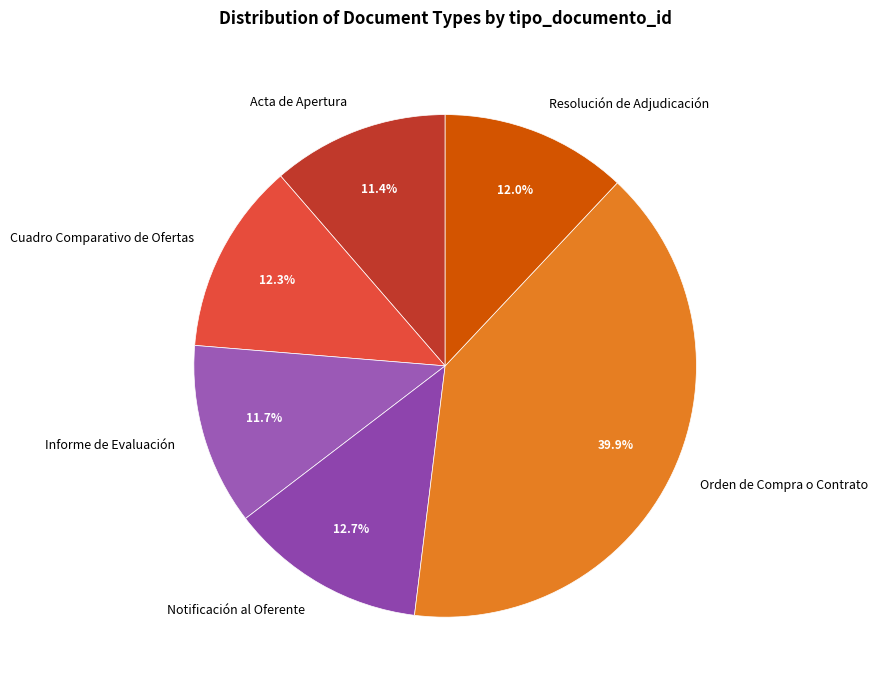

What portion of the pie excludes Resolución de Adjudicación?

88.0%